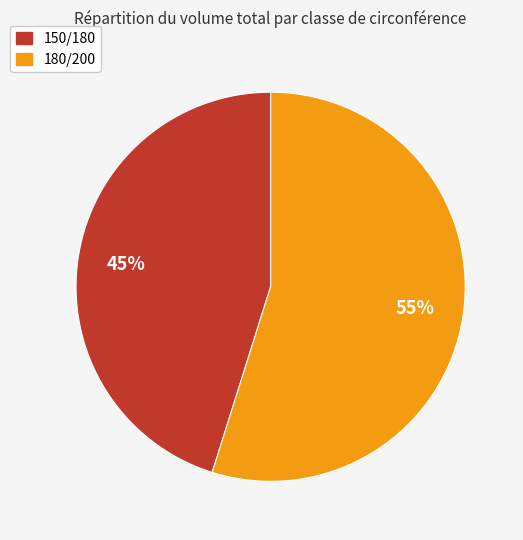

What is the smallest slice in the pie chart?

150/180